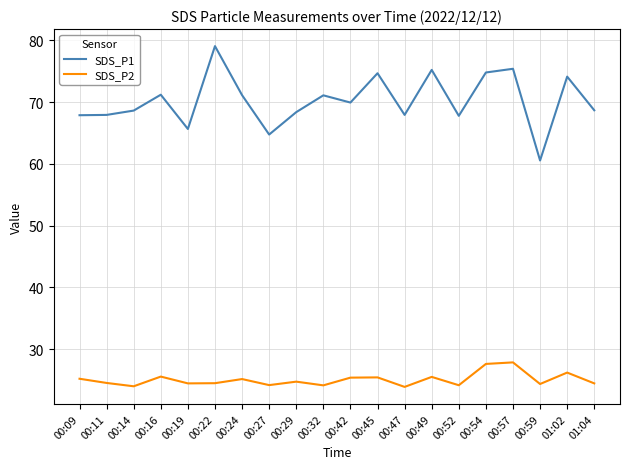

What is the greatest value displayed?

79.1